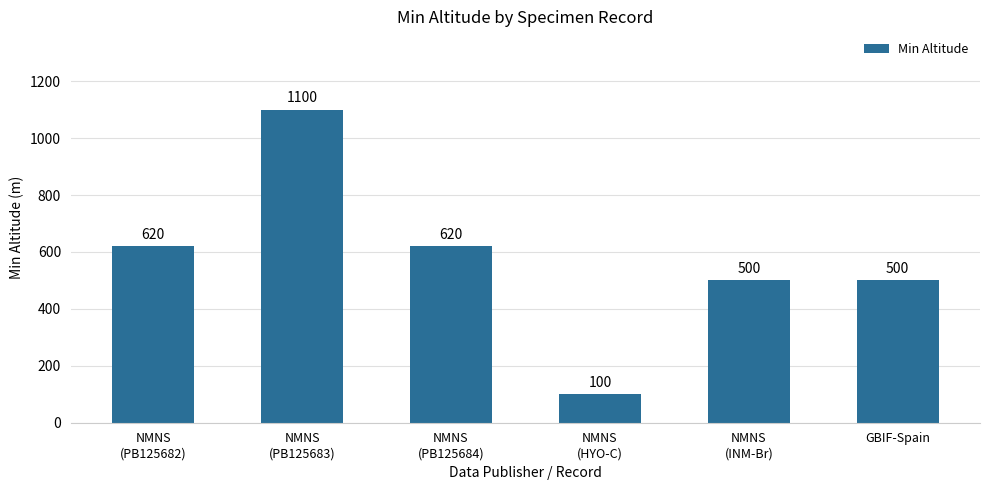

Is it true that the value at NMNS
(PB125682) is 620?

True